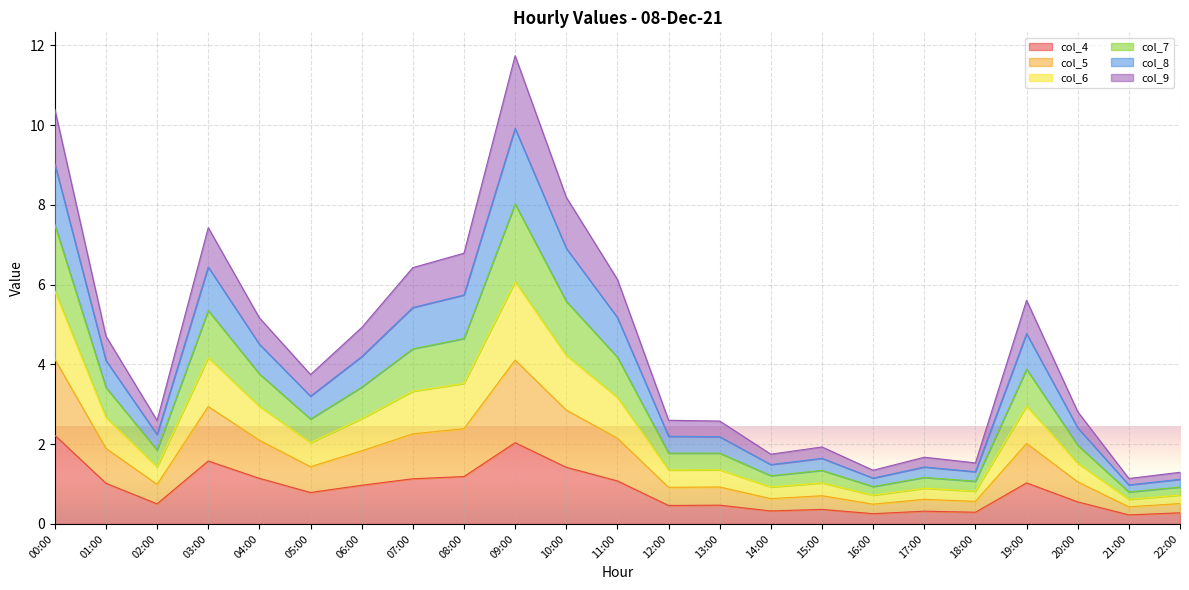

Is it true that col_4 equals 0.3 at 18:00?

True